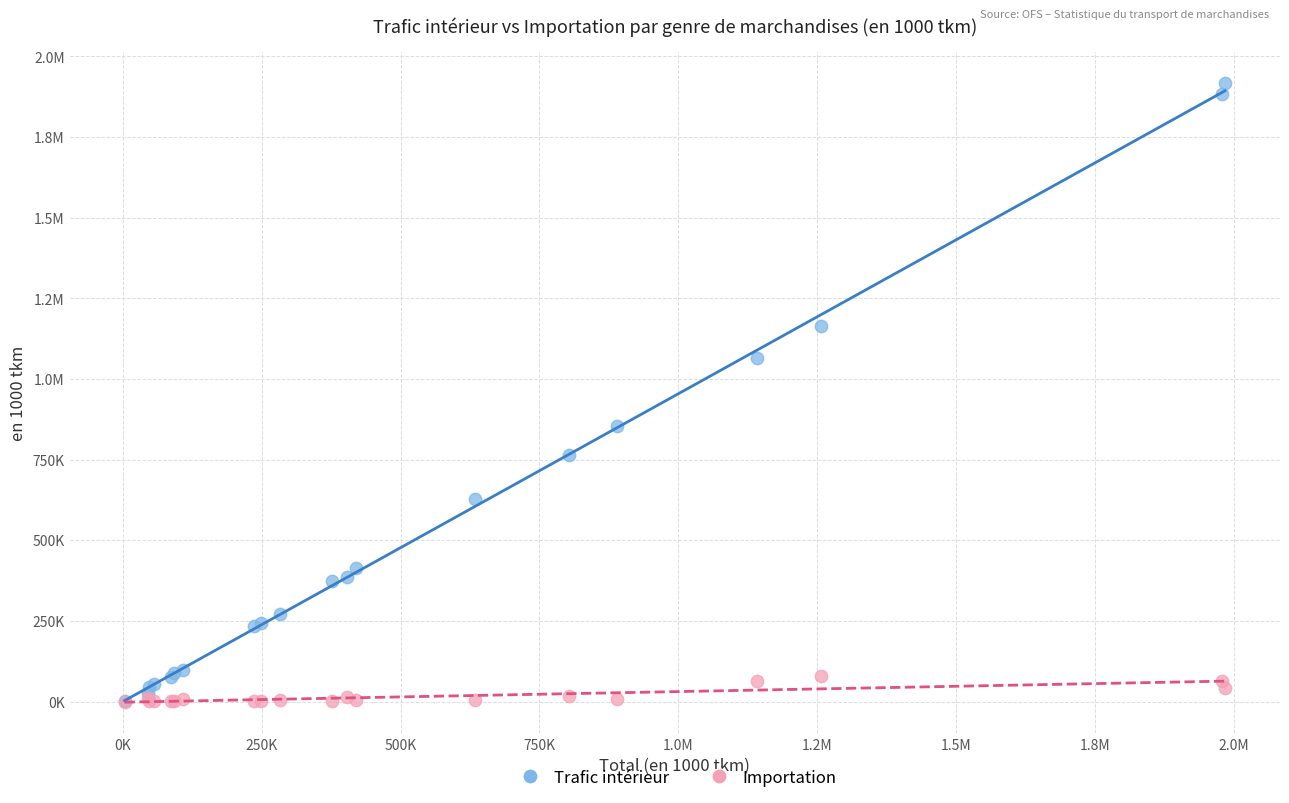

What are all the series names shown in the legend?

Trafic intérieur, Importation